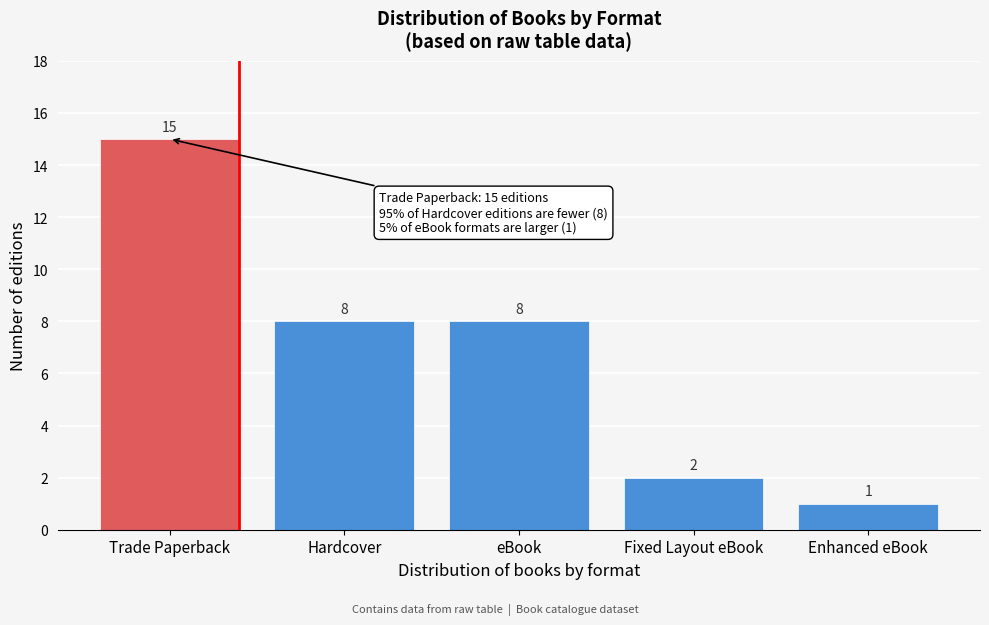

Reading left to right, extract all data points from this chart.

Trade Paperback=15	Hardcover=8	eBook=8	Fixed Layout eBook=2	Enhanced eBook=1